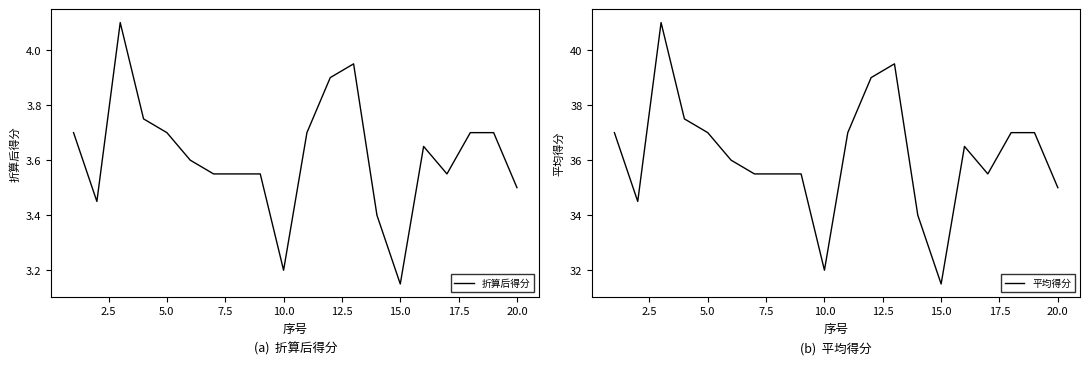

True or false: 平均得分 and 折算后得分 cross at least once.

False